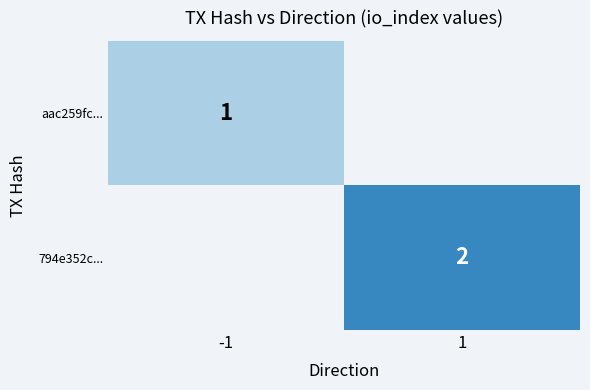

The aac259fc... series shows 1 at -1. True or false?

True